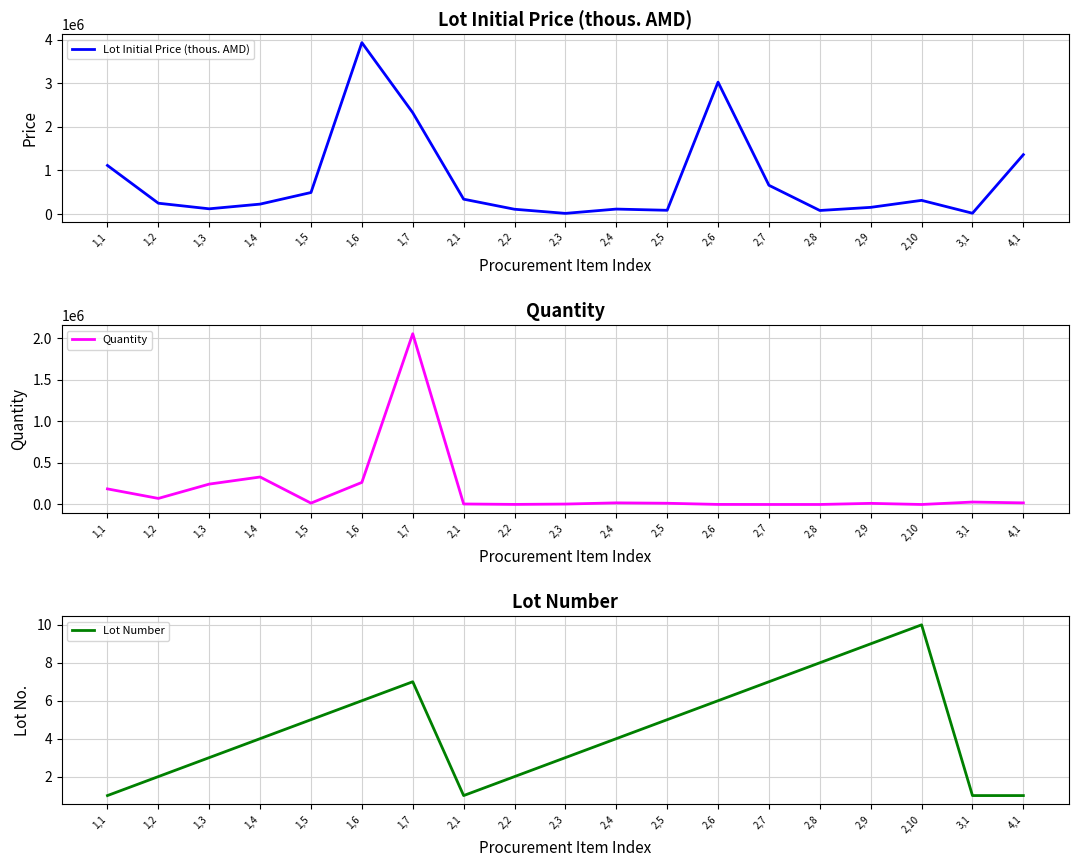

Reading right to left, what are all the values shown in this chart?

Lot Initial Price (thous. AMD): 1362494.9	18977.1	314290.6	153766.0	82000.0	660000.0	3025947.5	86449.0	114328.5	15704.5	110393.5	341451.2	2325155.0	3931800.5	494305.0	228054.7	120370.0	248806.0	1115199.0
Quantity: 19155.0	29184.0	1.0	13404.0	4.0	40.0	644.0	14607.0	19310.0	5022.0	859.0	6004.0	2053200.0	265400.0	16250.0	330442.0	245000.0	72750.0	187400.0
Lot Number: 1.0	1.0	10.0	9.0	8.0	7.0	6.0	5.0	4.0	3.0	2.0	1.0	7.0	6.0	5.0	4.0	3.0	2.0	1.0